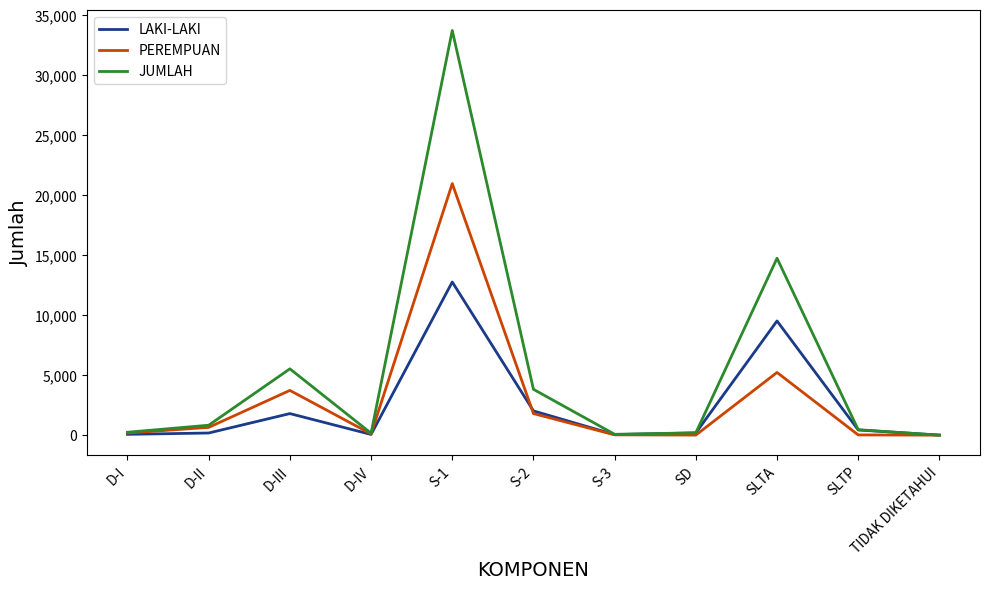

List the series in order of their peak value, highest first.

JUMLAH, PEREMPUAN, LAKI-LAKI